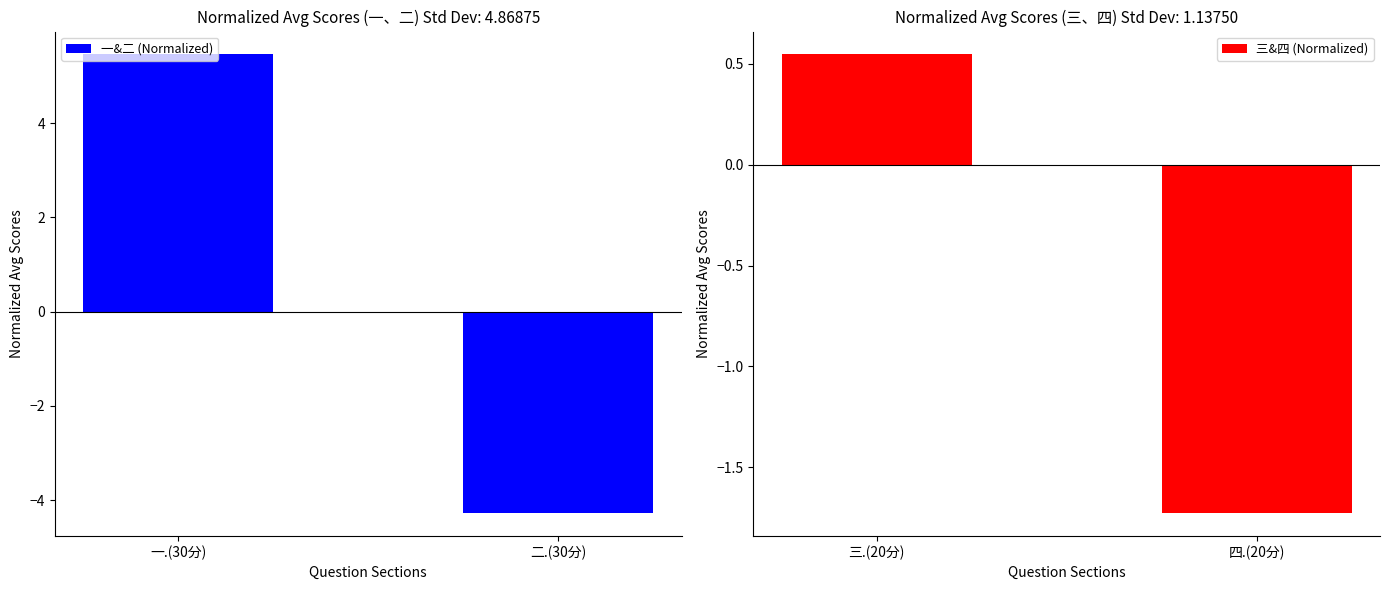

How many categories are shown in the chart?

2